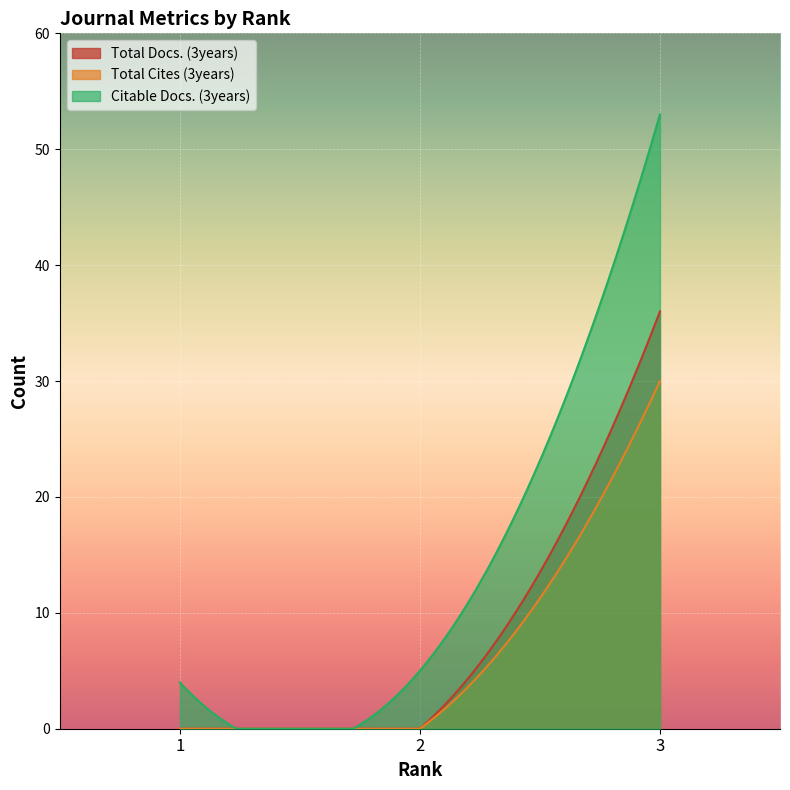

Which series has the largest total across all categories?

Citable Docs. (3years)